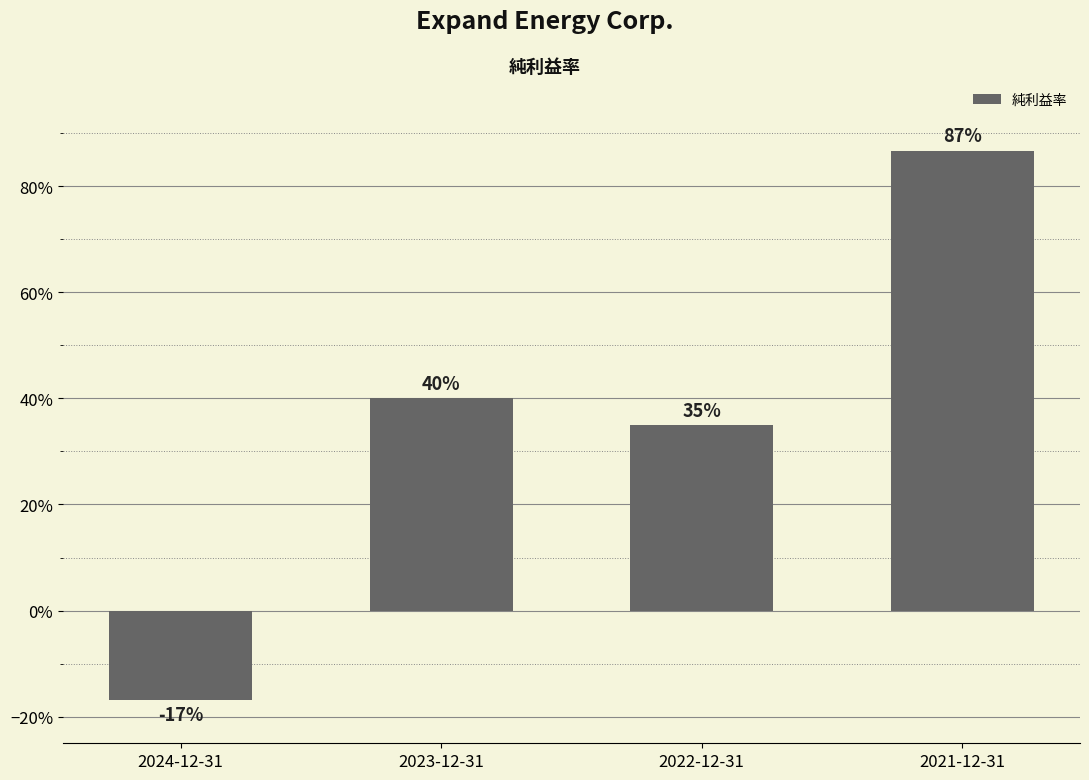

Rank the categories by value from lowest to highest.

2024-12-31, 2022-12-31, 2023-12-31, 2021-12-31